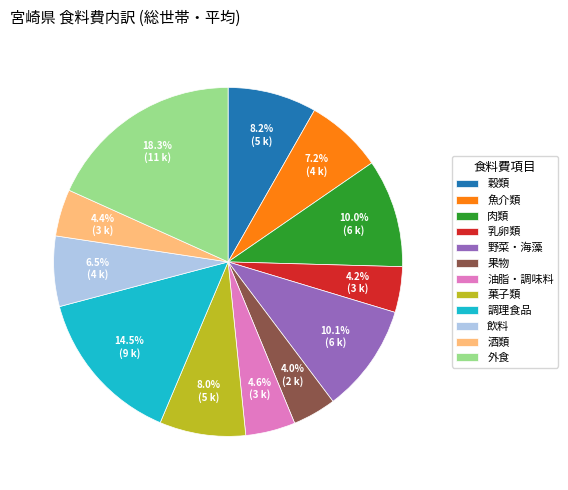

To the nearest percent, what is the combined percentage of 飲料 and 調理食品?

21%